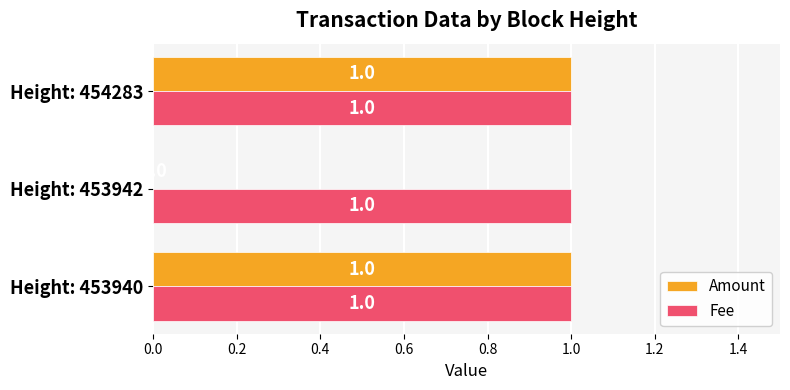

Between Height: 453940 and Height: 453942, which series saw the biggest shift?

Amount